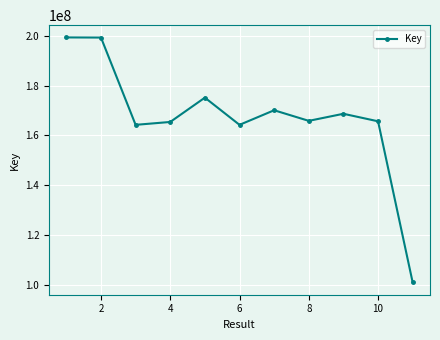

What is the value of the 8th point from the left?

165848995